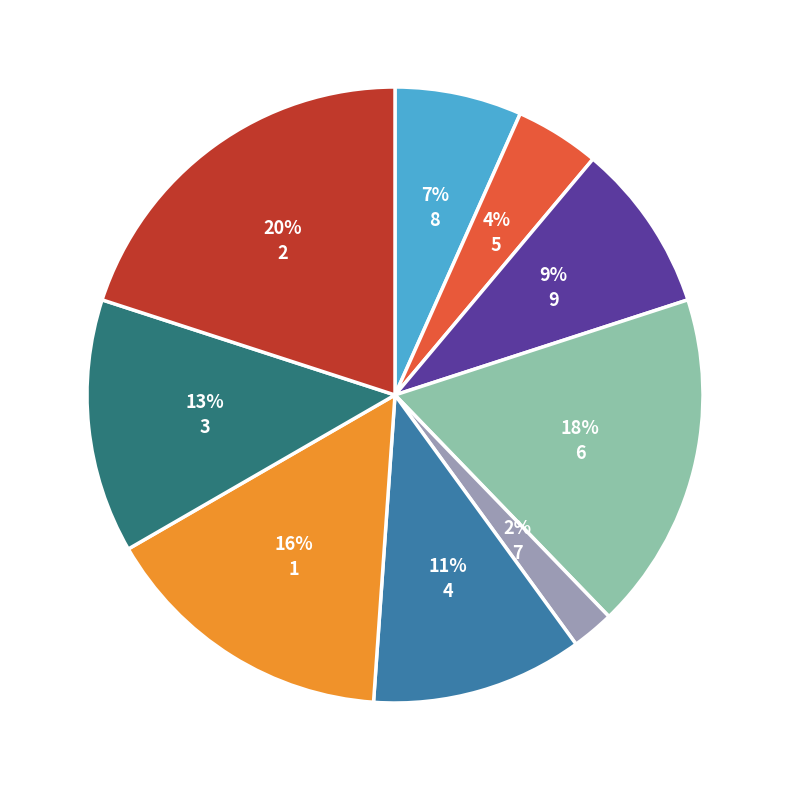

To the nearest percent, what is the average slice percentage?

11%